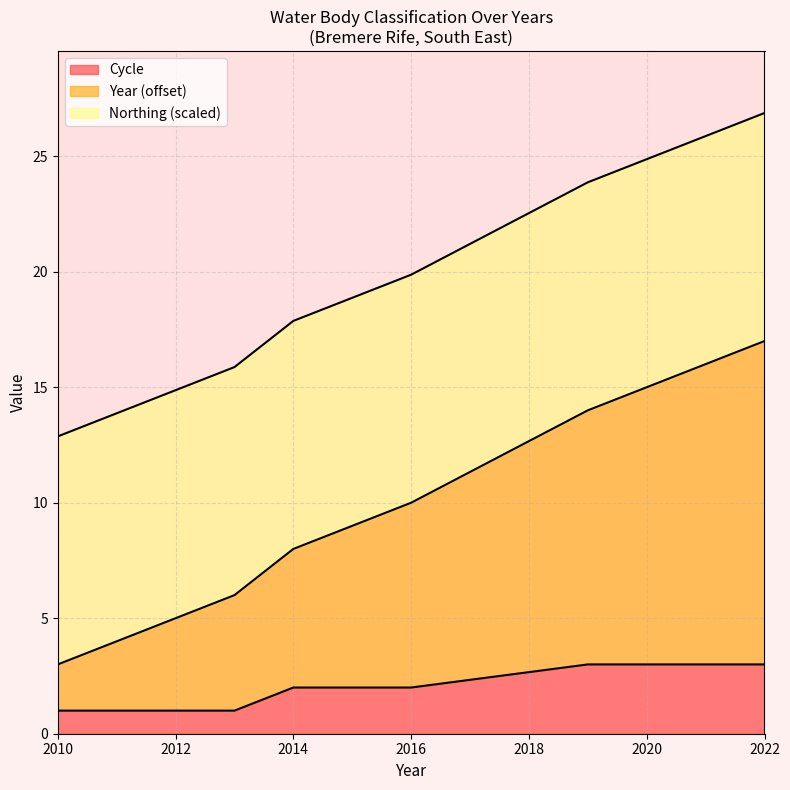

True or false: Cycle and Year intersect in this chart.

False